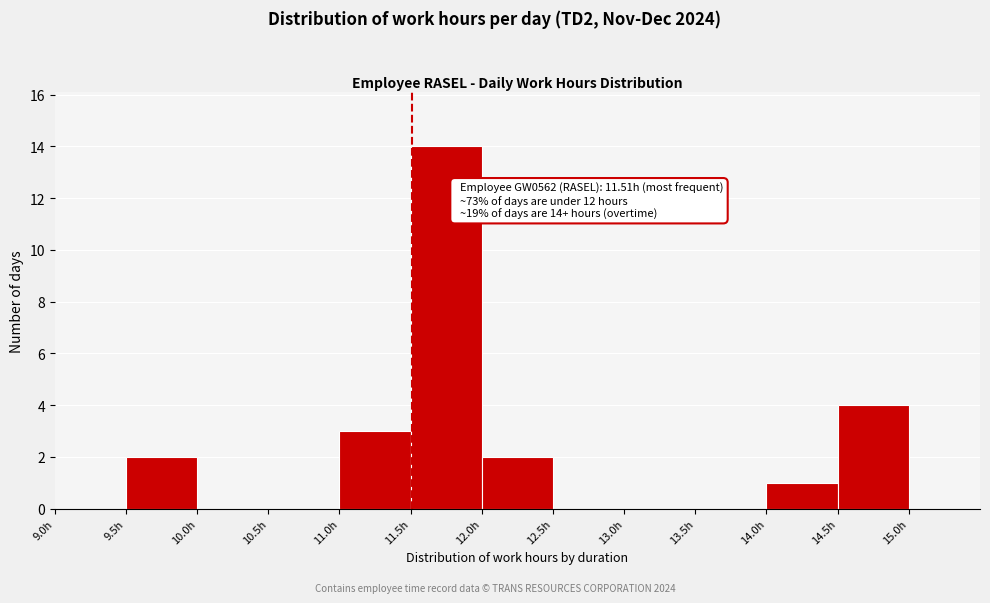

Over which range of the x-axis is the bar tallest?

11.5 to 12.0